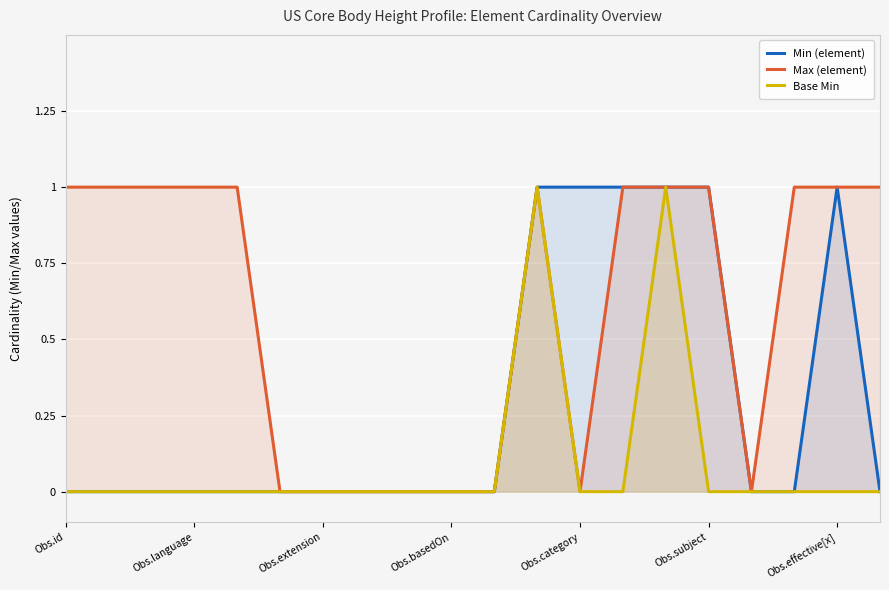

How many categories are shown in the chart?

20